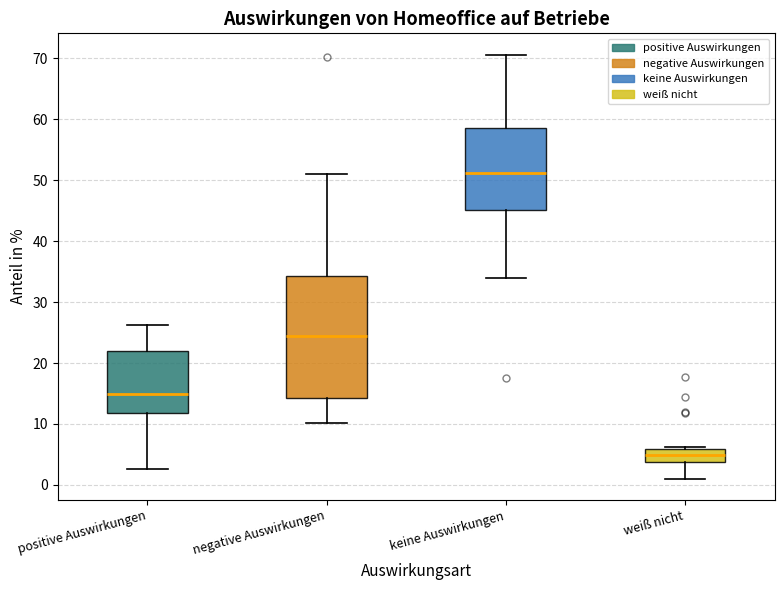

Where is the upper edge of the box for positive Auswirkungen on the y-axis? The values are not printed on the chart, so give them approximately, as read against the axis.

22